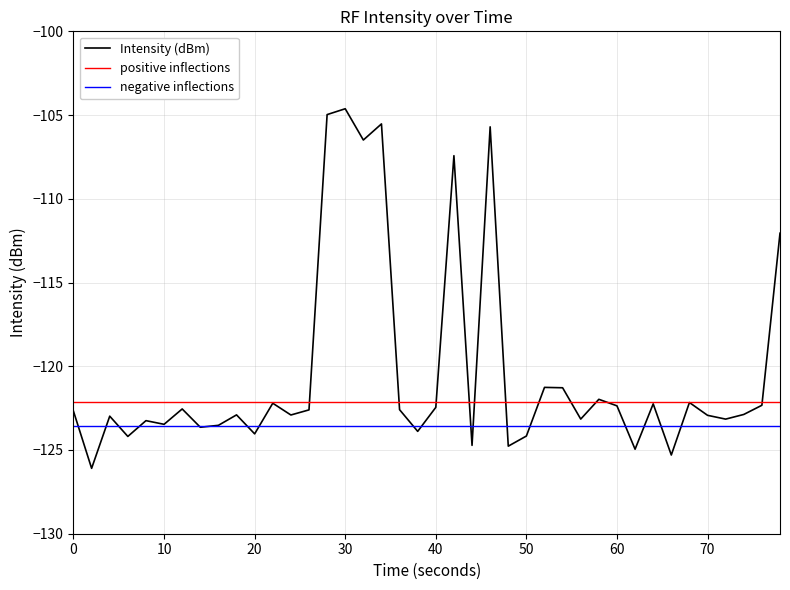

What is the maximum value for Intensity (dBm)?

-104.6